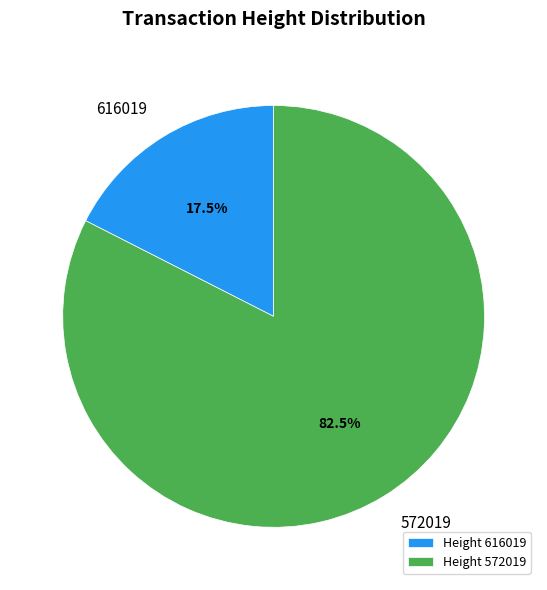

The 572019 slice represents 89% of the pie. True or false?

False